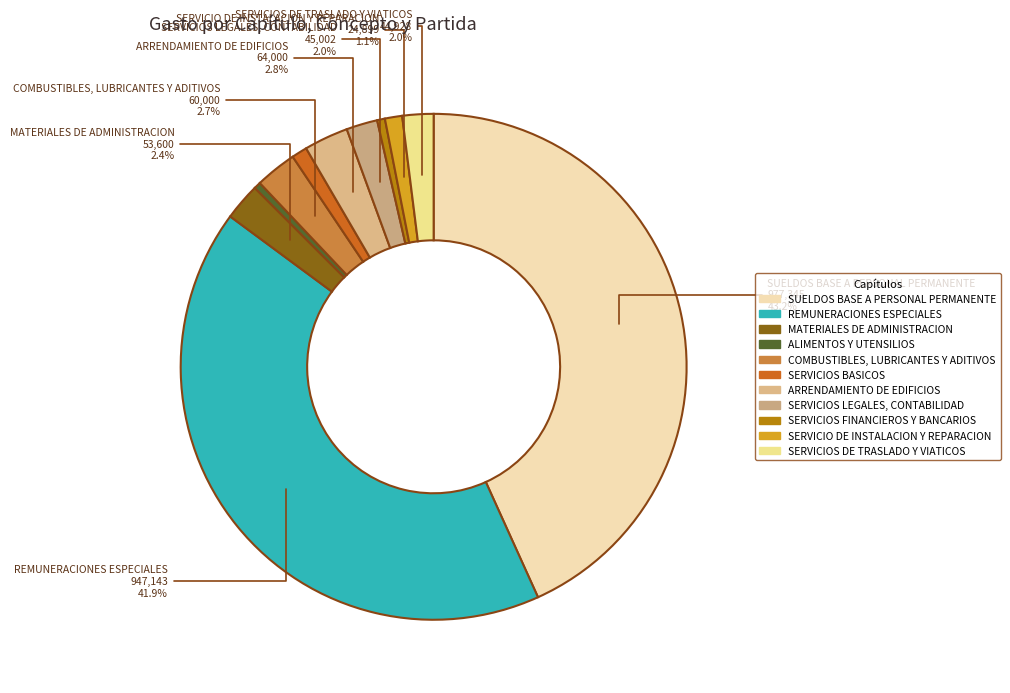

Does SERVICIOS BASICOS represent more than half of the total?

No